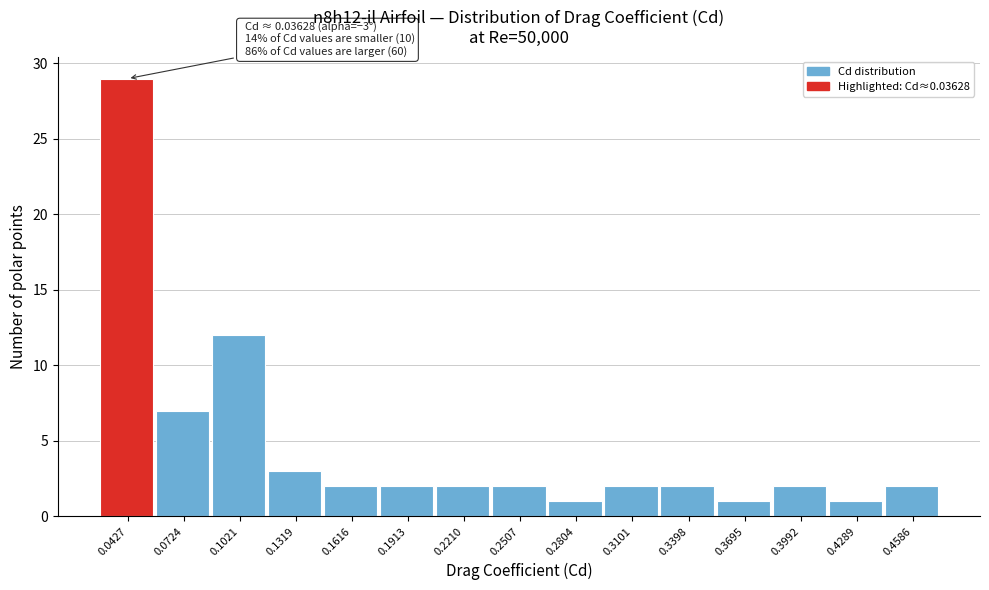

Which range on the x-axis has the tallest bar?

0.030 to 0.060